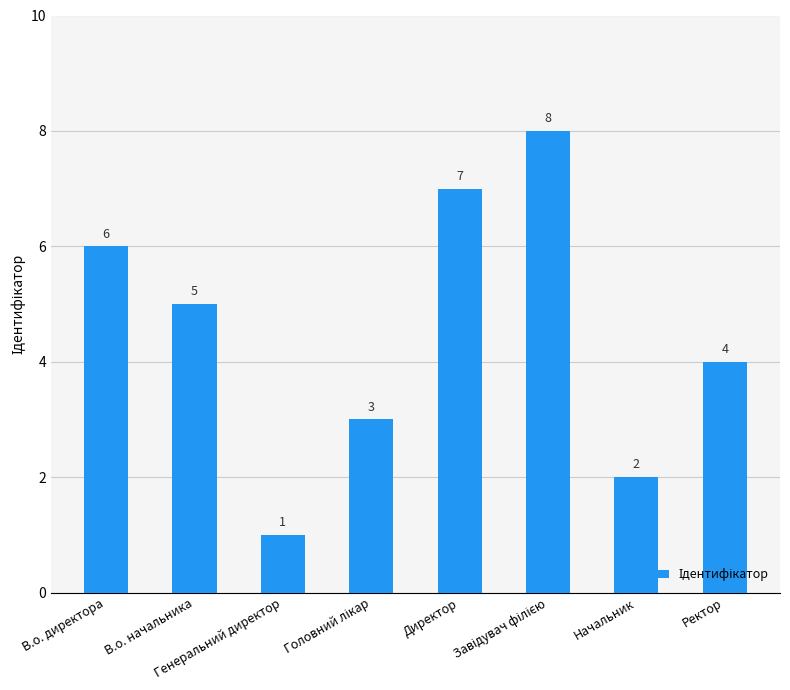

The chart shows a value of 4 at Ректор. True or false?

True